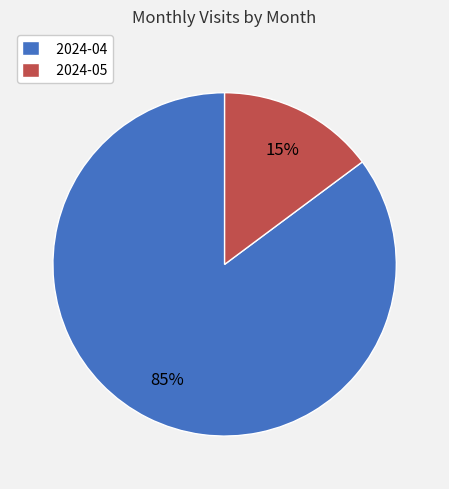

Is it true that 2024-05 is 6% of the pie?

False